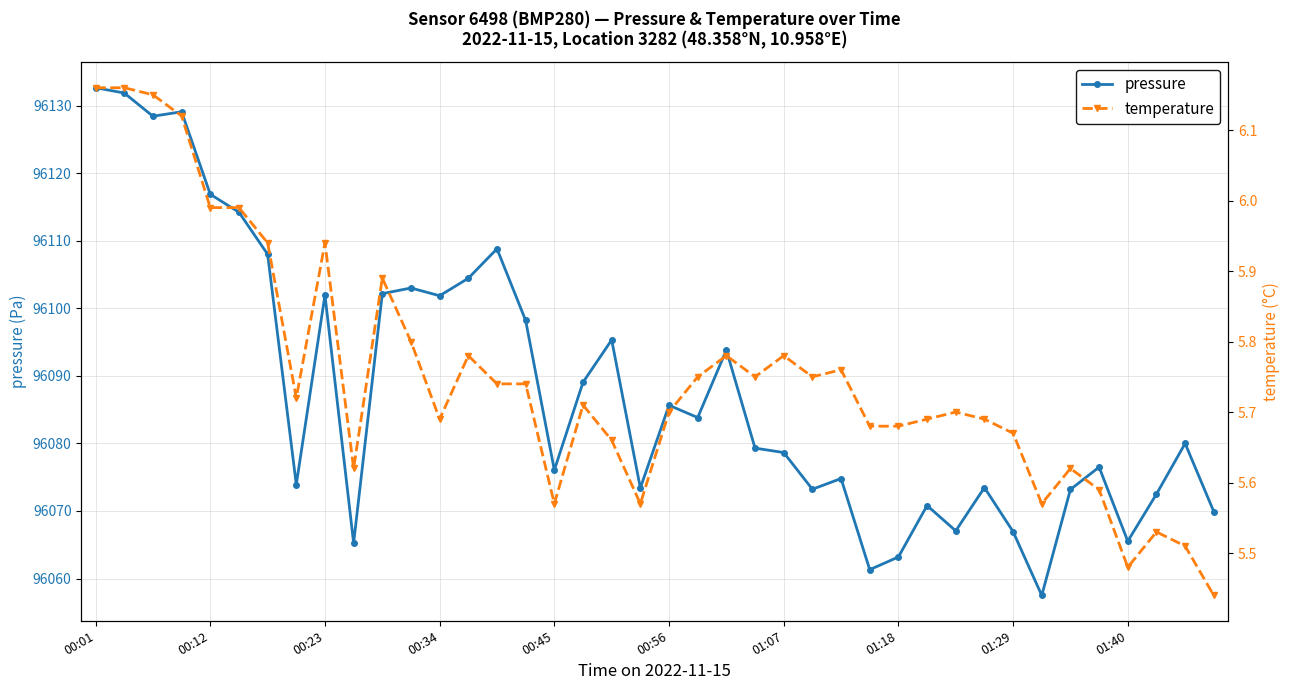

What is the average value of the pressure series?

96088.1